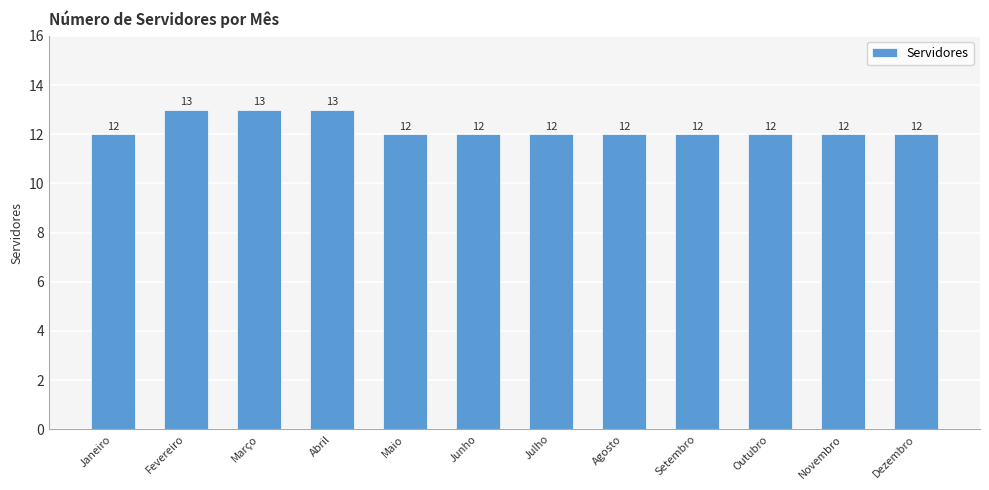

How many bars are there in total?

12